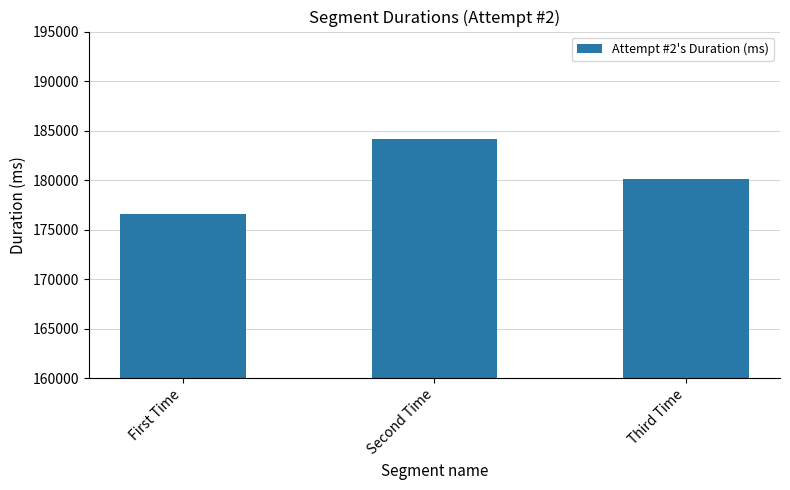

List the labels in order of value, smallest first.

First Time, Third Time, Second Time